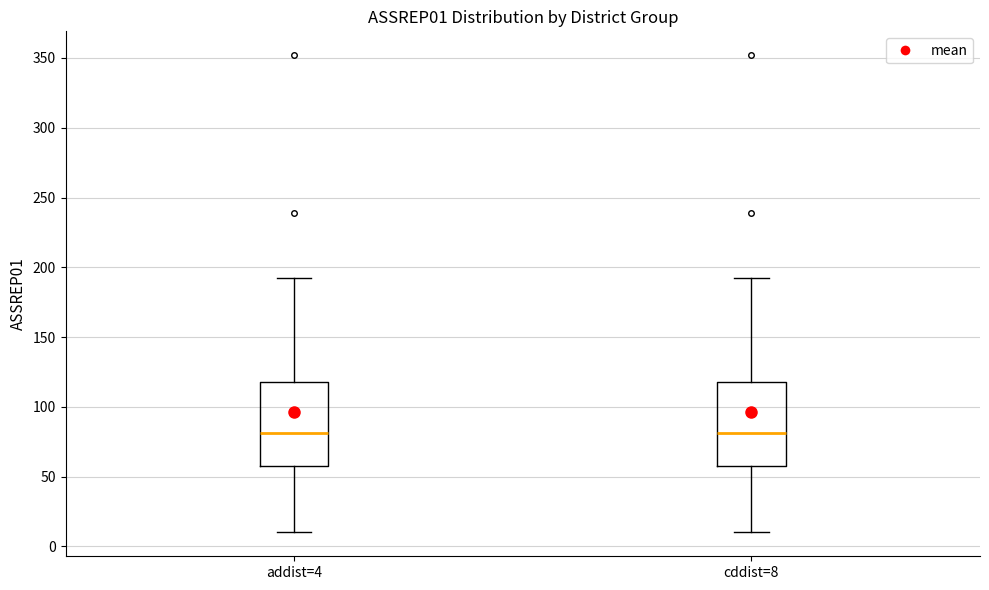

Reading left to right, transcribe this box plot: for each box, give where its median line is, the range the box spans, and where its two whiskers end, as read against the y-axis. The values are not printed on the chart, so give them approximately, as read against the axis.

addist=4: median 80, box 60 to 120, whiskers 10 to 190
cddist=8: median 80, box 60 to 120, whiskers 10 to 190